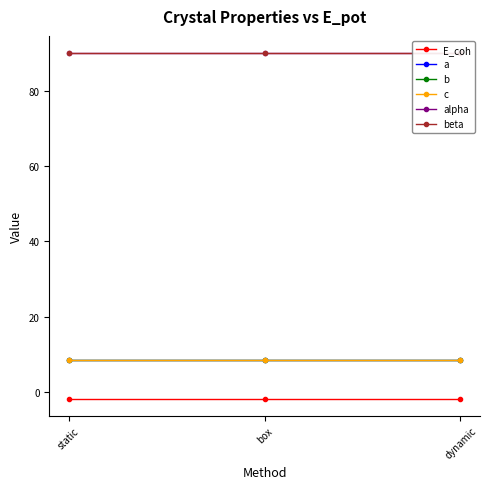

What is the maximum value shown in the chart?

90.0